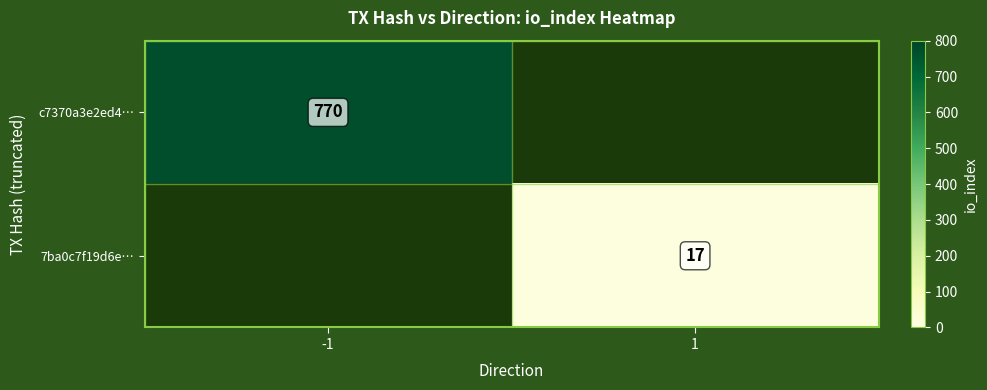

The c7370a3e2ed4… series shows 770 at -1. True or false?

True